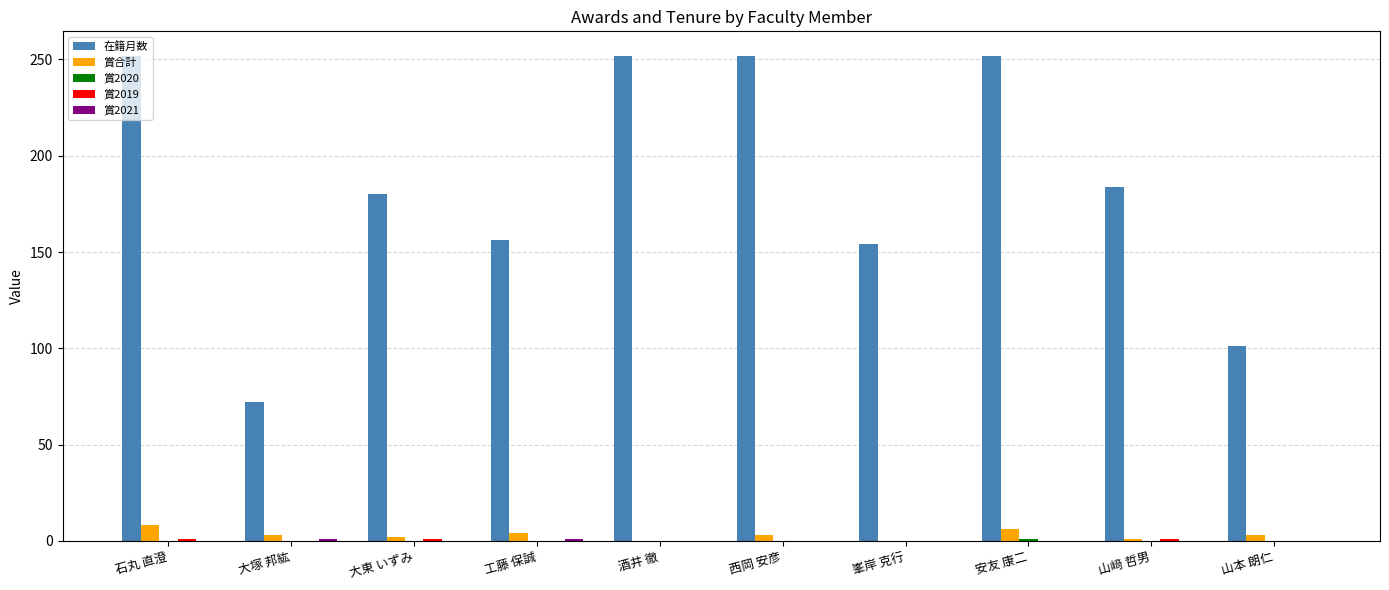

What is the total value across all series at 峯岸 克行?

154